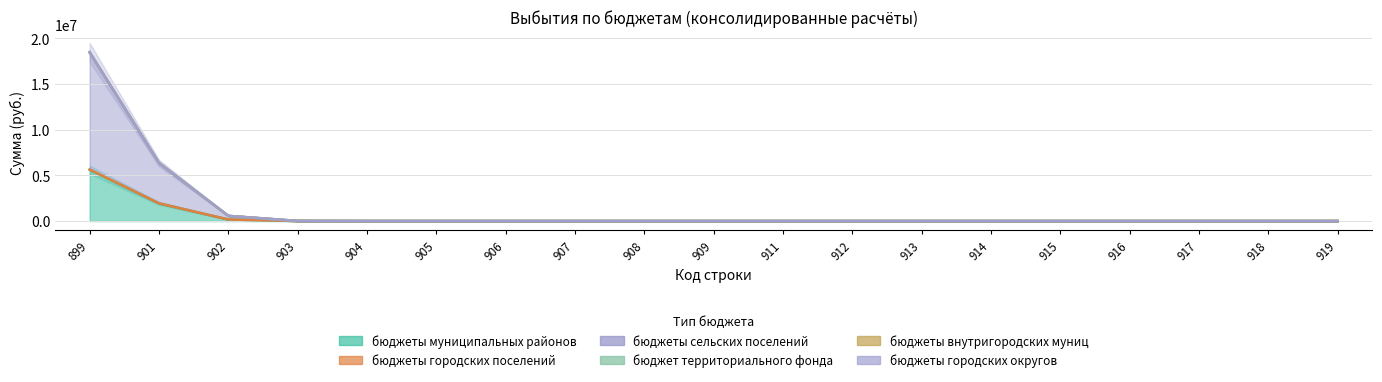

True or false: бюджеты городских округов and бюджеты городских поселений cross at least once.

False